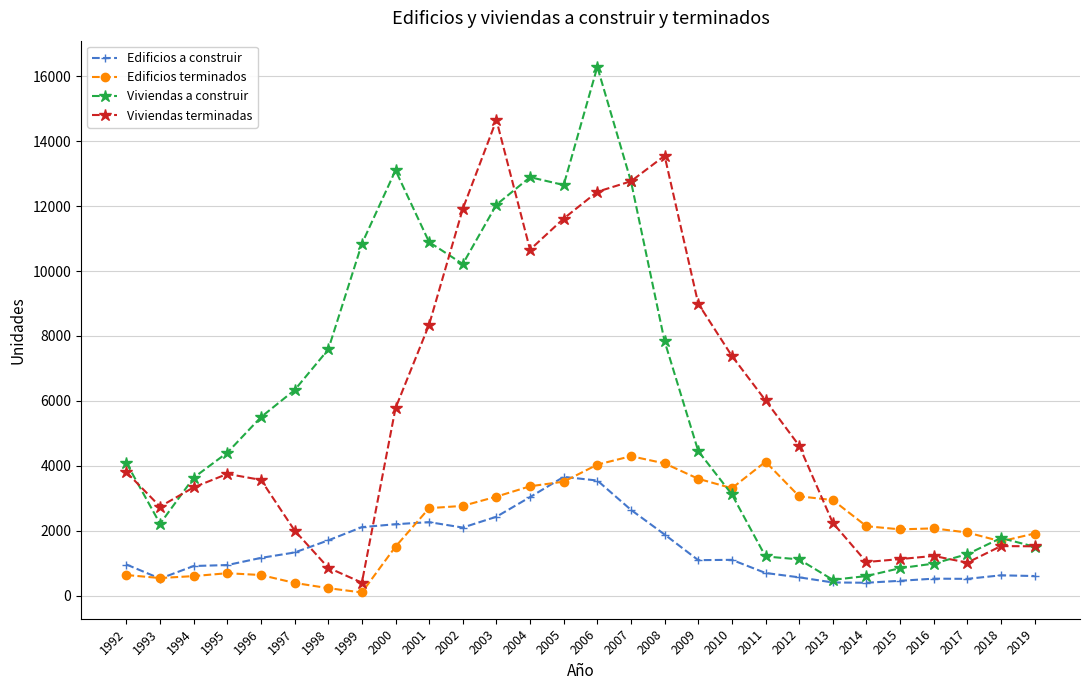

Rank the series by their maximum value, from lowest to highest.

Edificios a construir, Edificios terminados, Viviendas terminadas, Viviendas a construir